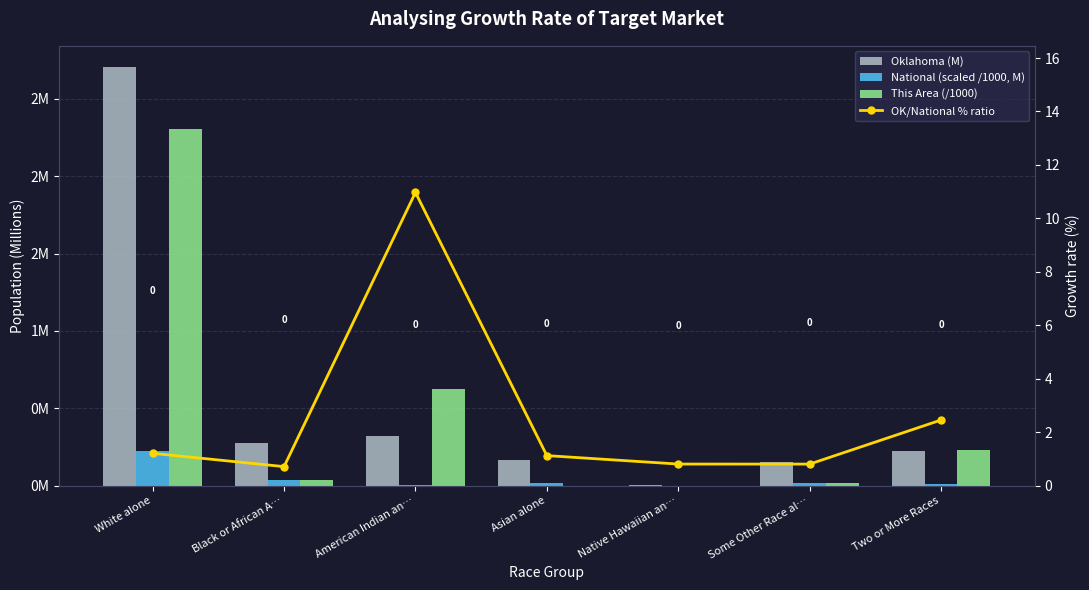

True or false: OK/National % ratio has a value of 1.7 at White alone.

False